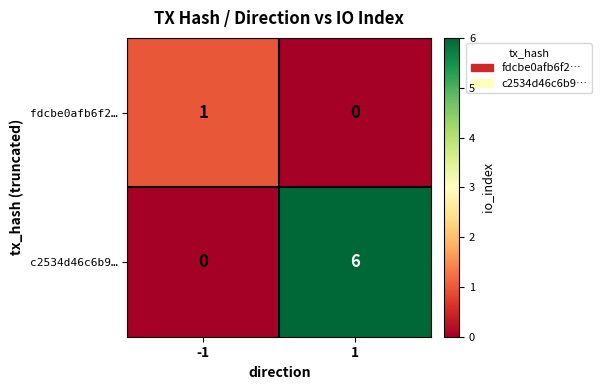

What is the difference between the highest and lowest values at 1?

6